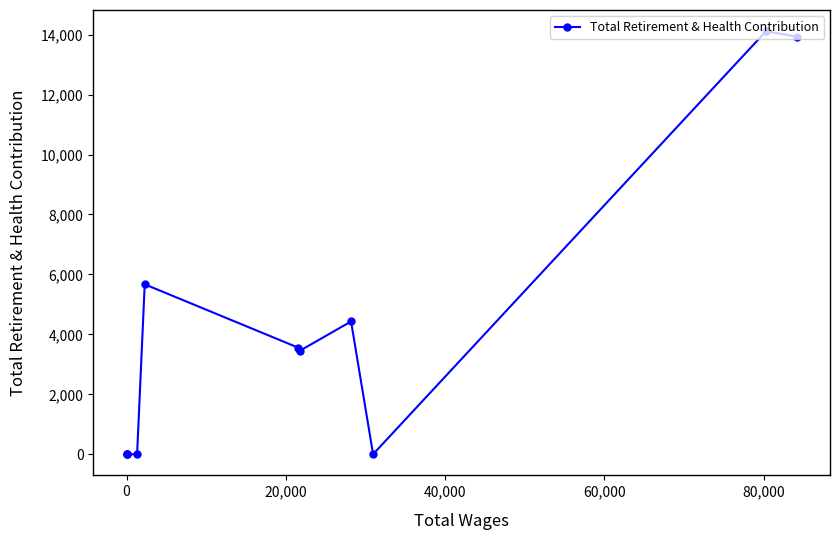

What is the value of the 8th point from the left?

4430.1